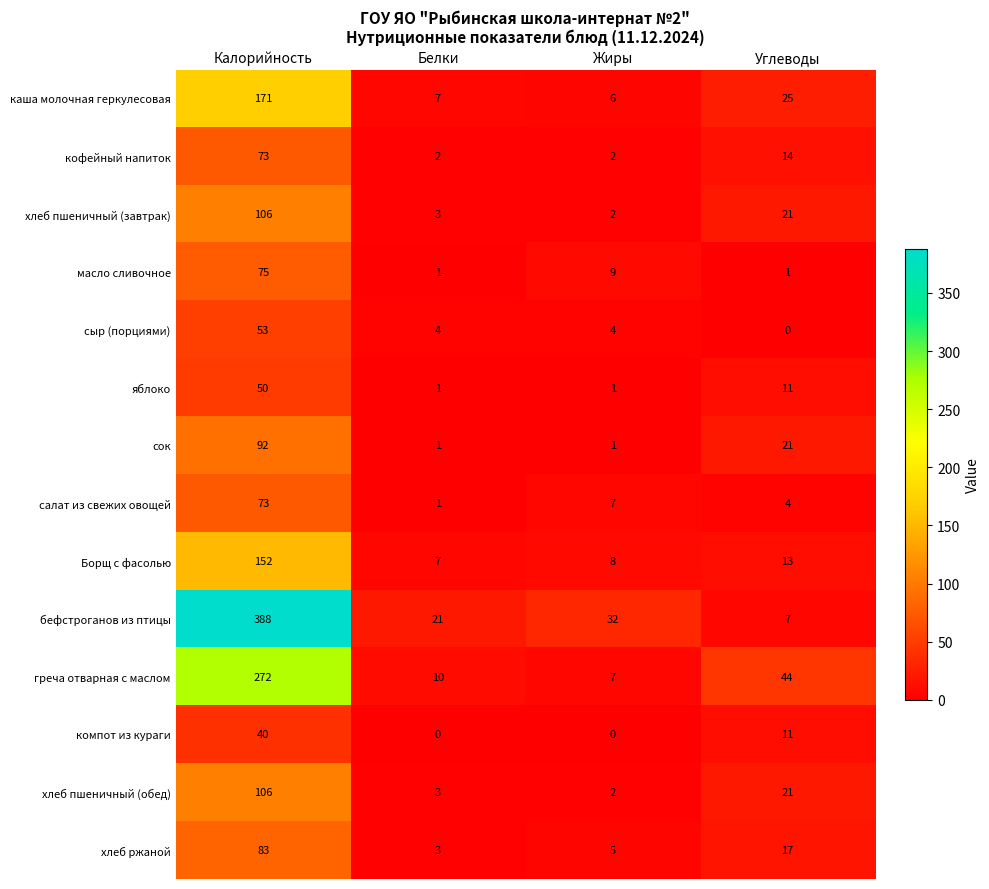

What is the sum of the хлеб пшеничный (обед) values at Жиры and Белки?

5